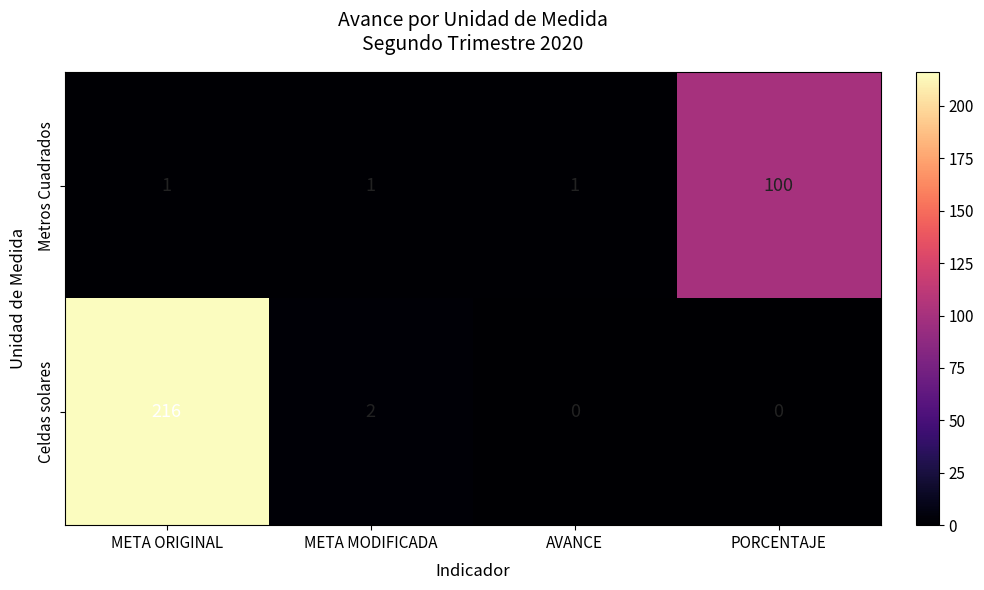

How many data points does each series have?

4